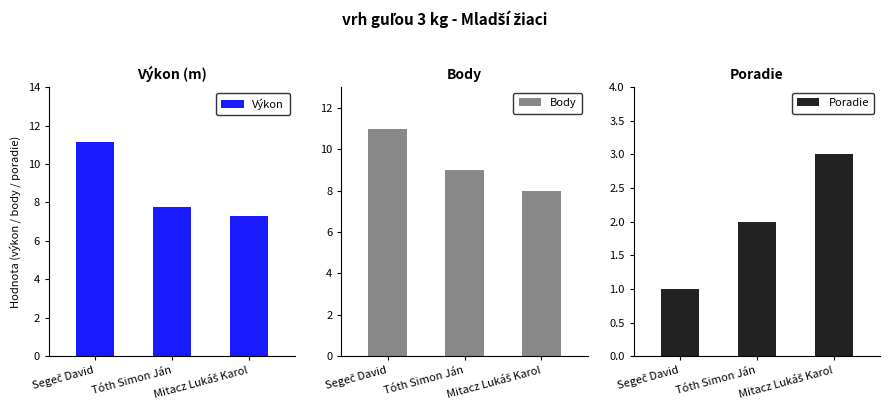

True or false: Body has a value of 11.0 at Segeč David.

True